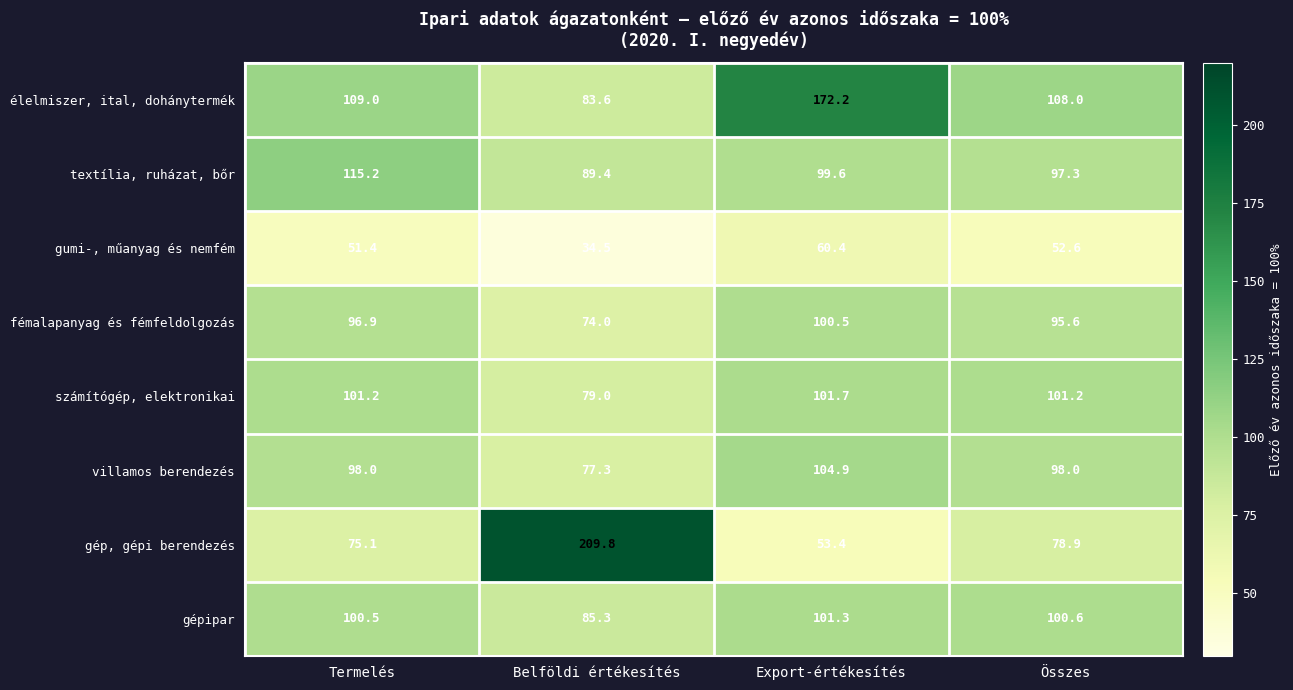

What is the sum of all textília, ruházat, bőr values?

401.5